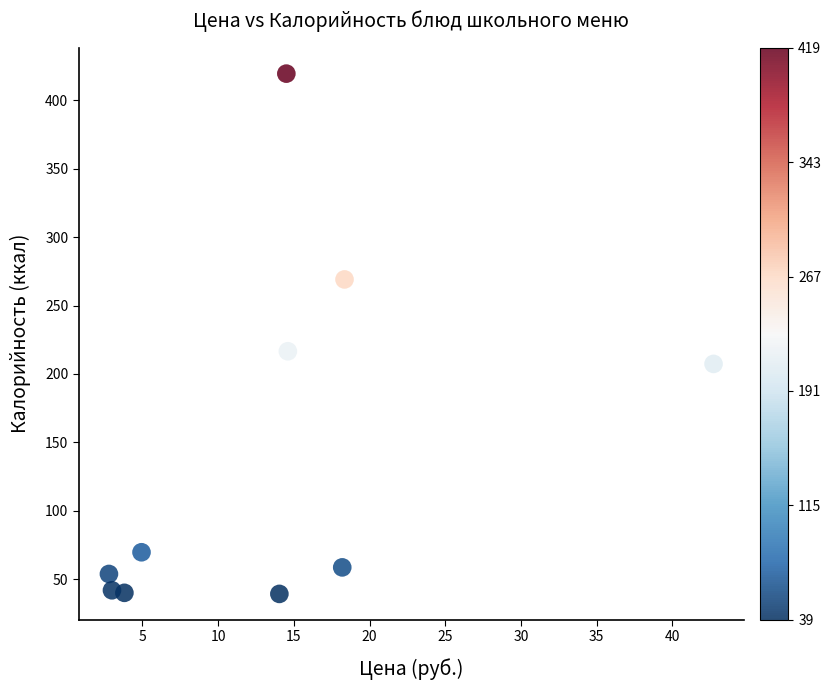

What is the average X value?

13.7